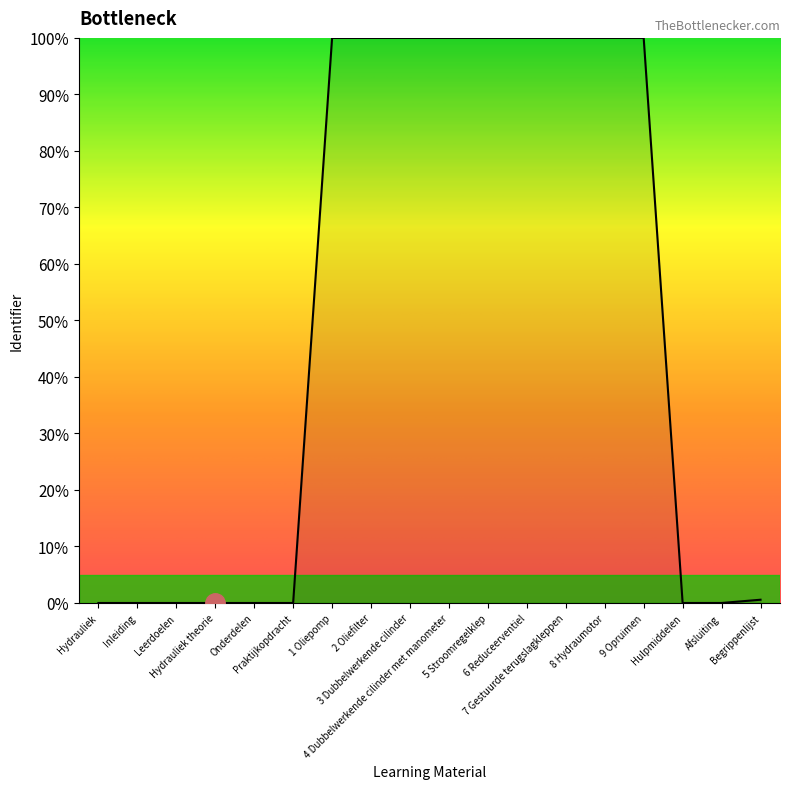

Between 3 Dubbelwerkende cilinder and 5 Stroomregelklep, which is larger?

5 Stroomregelklep